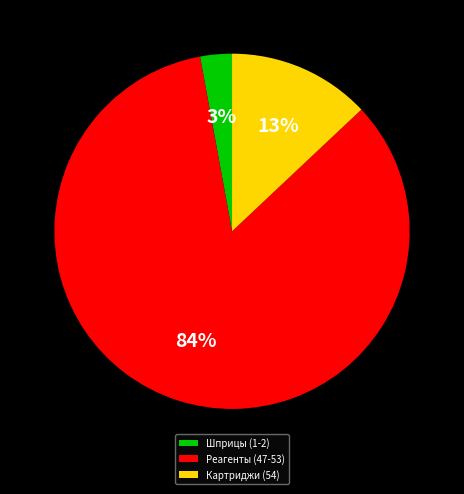

Is there any slice that represents more than half of the pie?

Yes